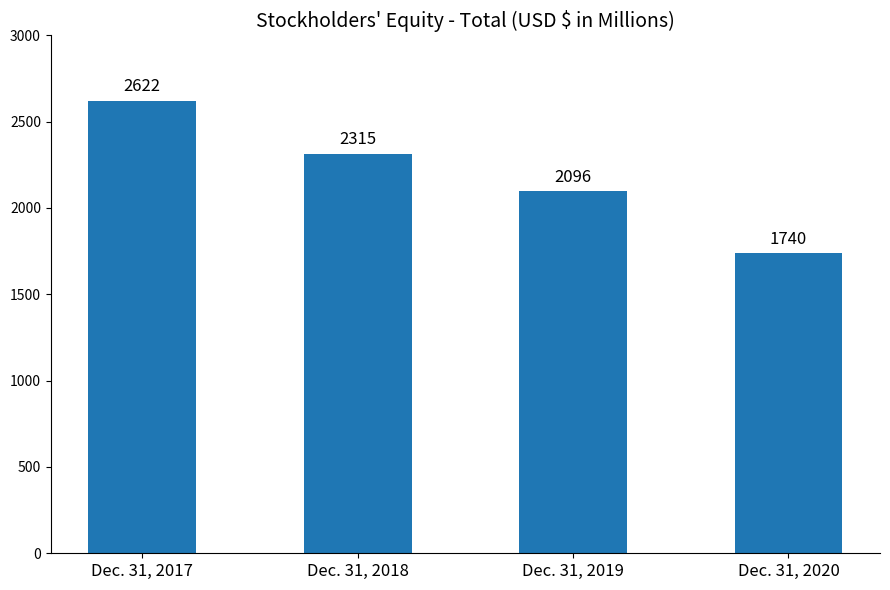

List the labels in order of value, smallest first.

Dec. 31, 2020, Dec. 31, 2019, Dec. 31, 2018, Dec. 31, 2017